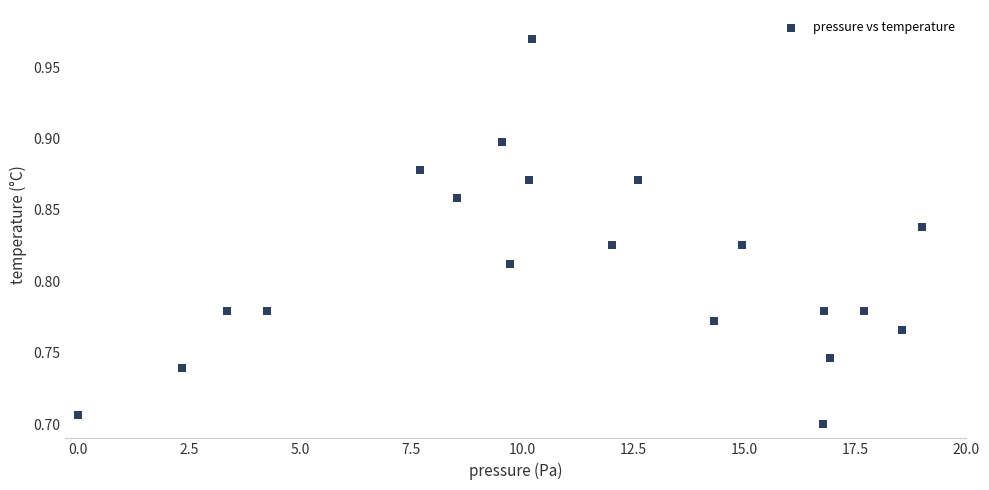

What is the range of X values (max minus min)?

19.0